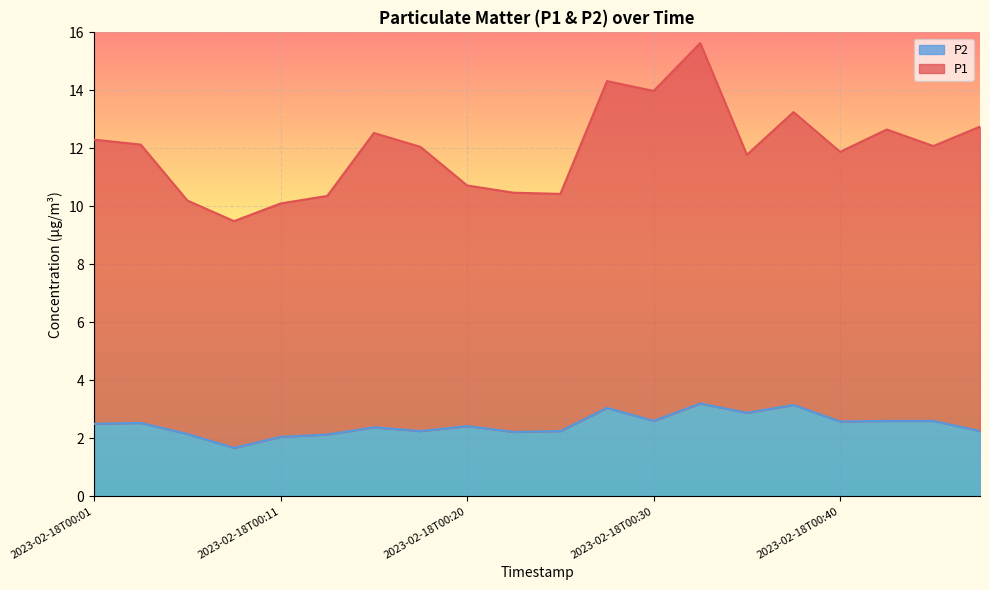

Is it true that P2 equals 3.7 at 2023-02-18T00:23?

False